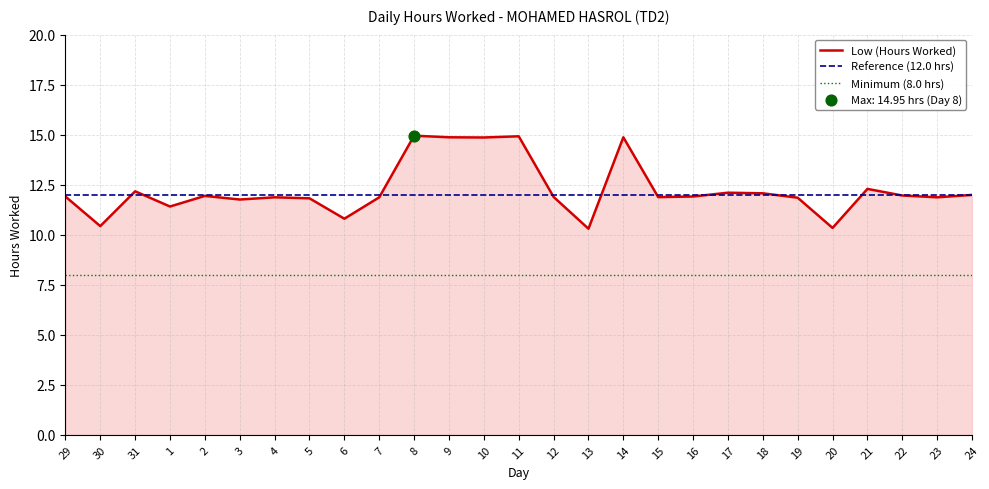

Is the value of Minimum (8.0 hrs) at 7 greater than the value of Reference (12.0 hrs) at 23?

No